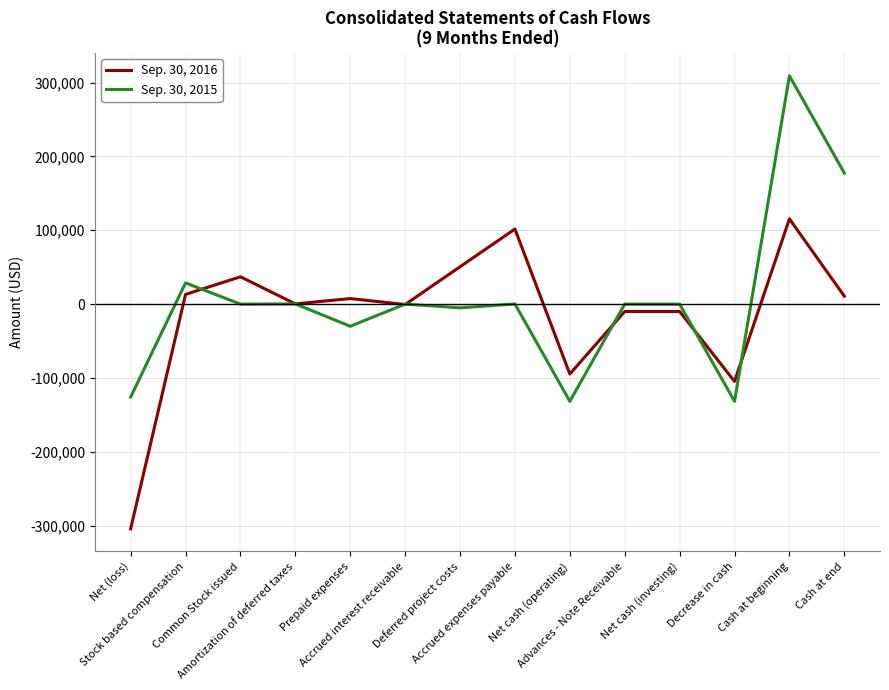

Read the Sep. 30, 2015 value at Cash at beginning, to the nearest 10.

309050